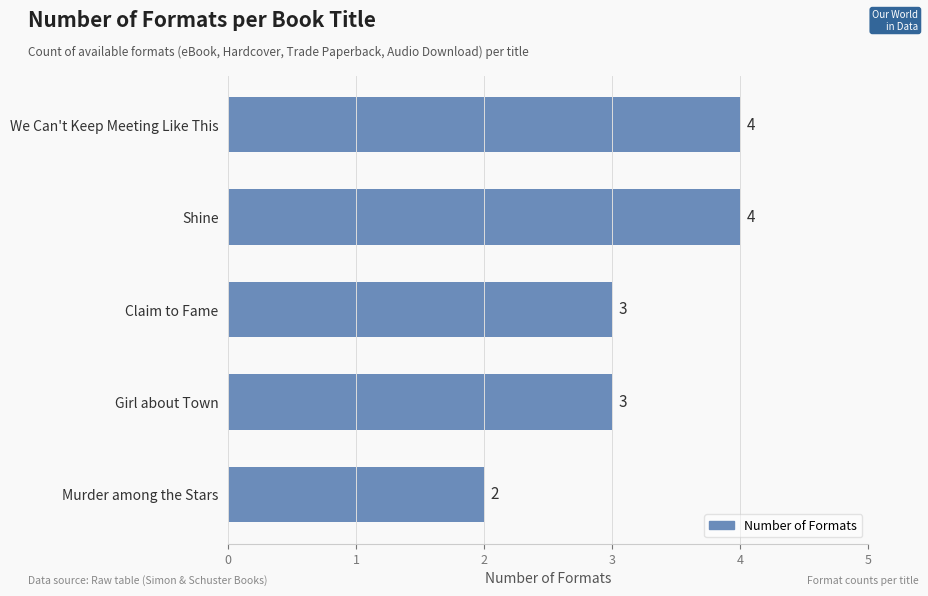

How many data points are less than 3?

1